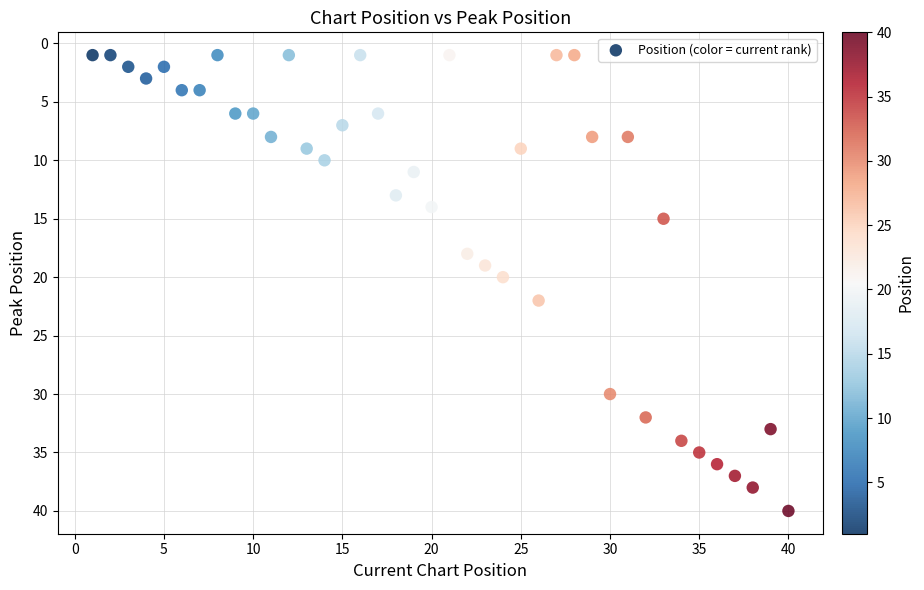

What is the range of X values (max minus min)?

39